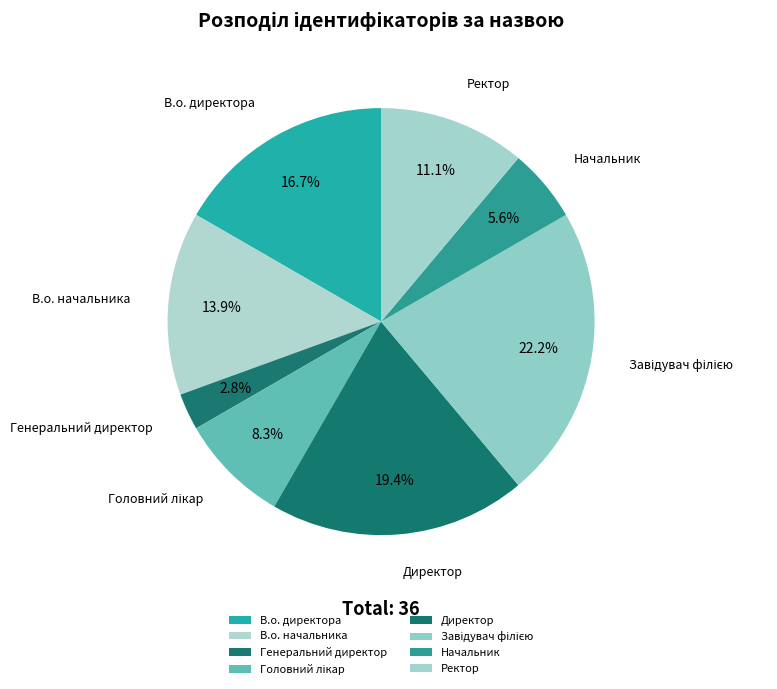

What percentage is the Генеральний директор slice, to the nearest percent?

3%